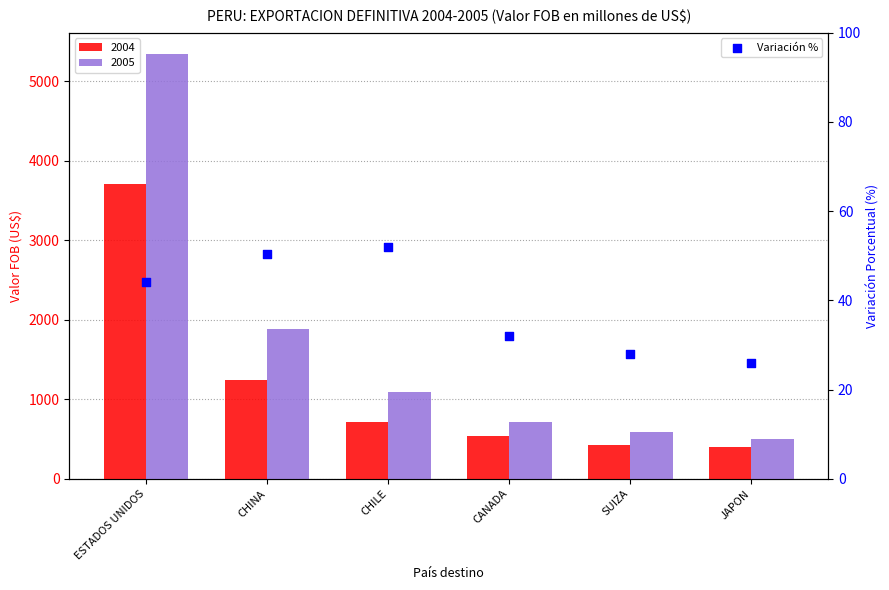

Approximately how many times larger is the value at SUIZA compared to CHILE?

0.5